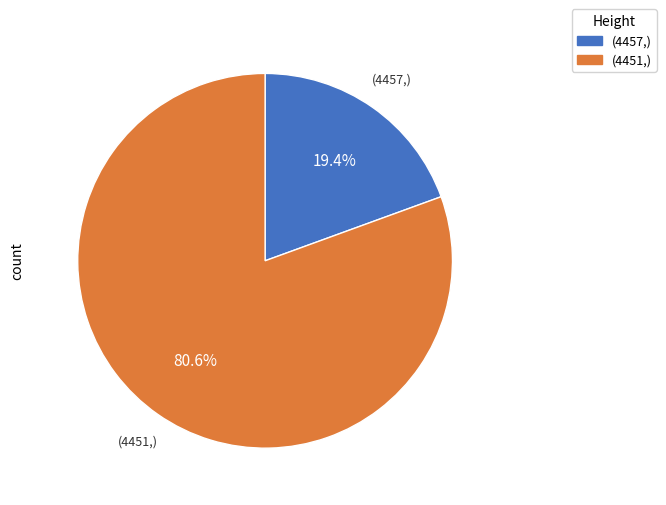

How many segments does this pie chart have?

2